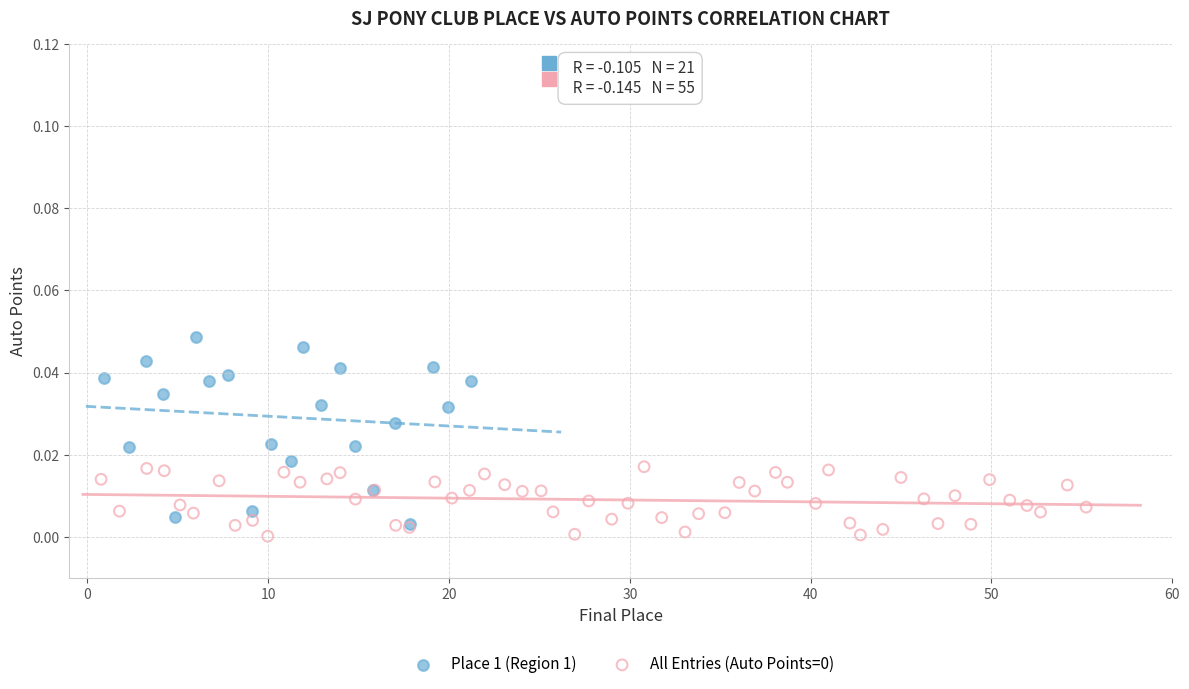

Which series has the widest spread of Y values?

Place 1 (Region 1)